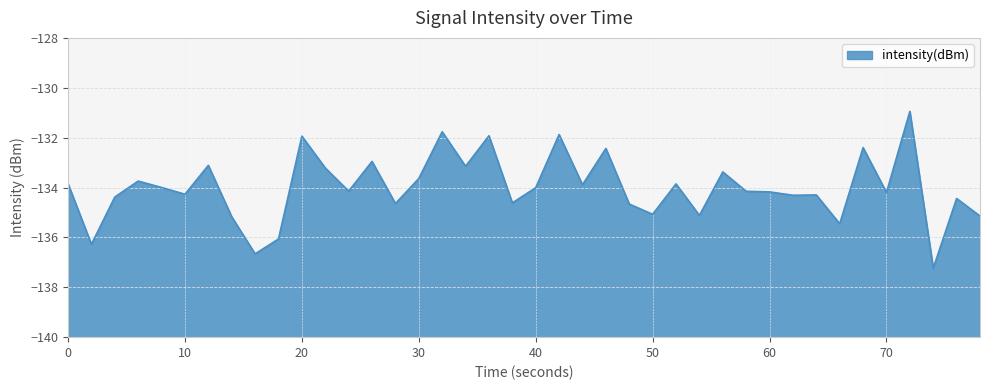

What is the maximum value shown in the chart?

-130.9